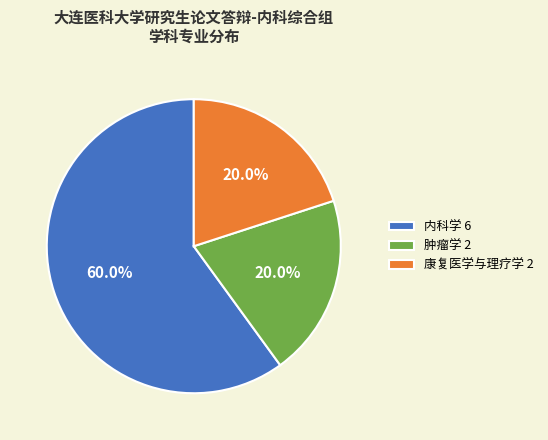

What percentage is NOT represented by 康复医学与理疗学?

80.0%